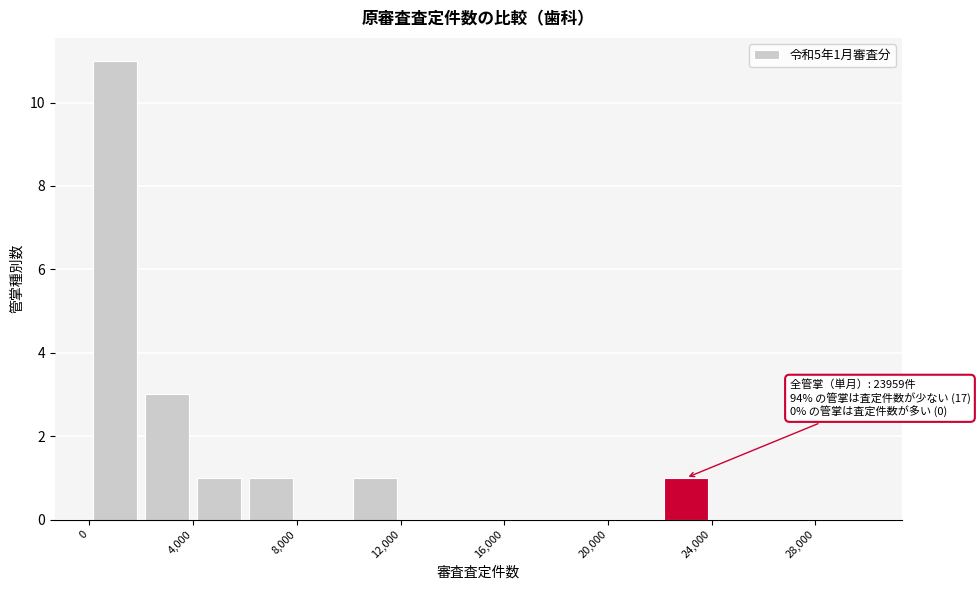

Over which range of the x-axis is the bar tallest?

0 to 2000